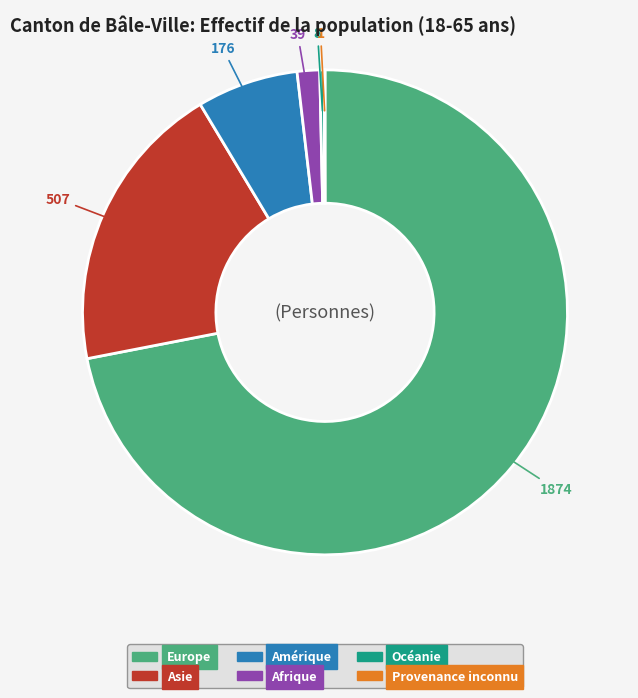

Which slice is the largest?

Europe